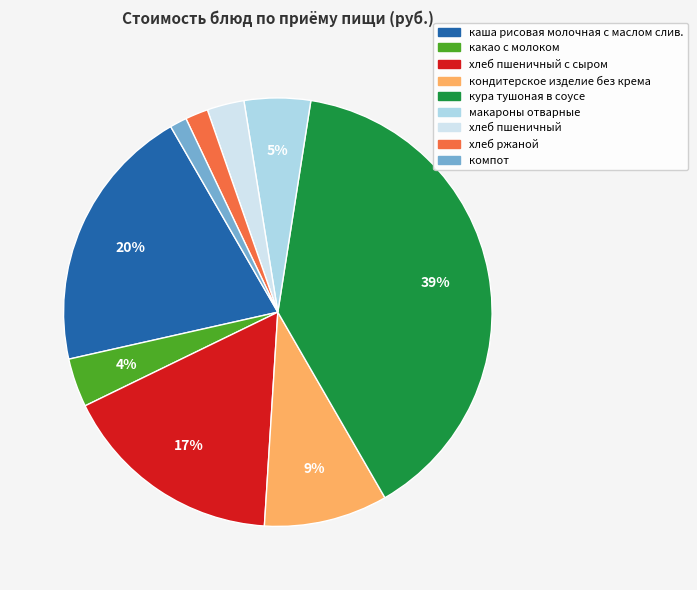

To the nearest percent, what is the average slice percentage?

11%